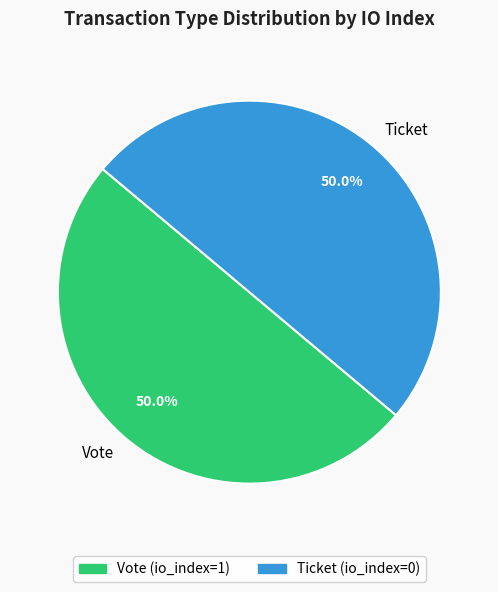

To the nearest percent, what is the difference between the largest and smallest slice percentages?

0%